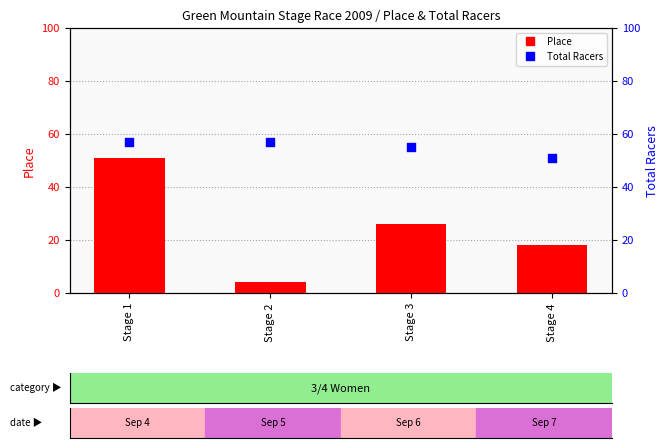

Which series reaches the minimum Y coordinate?

Place